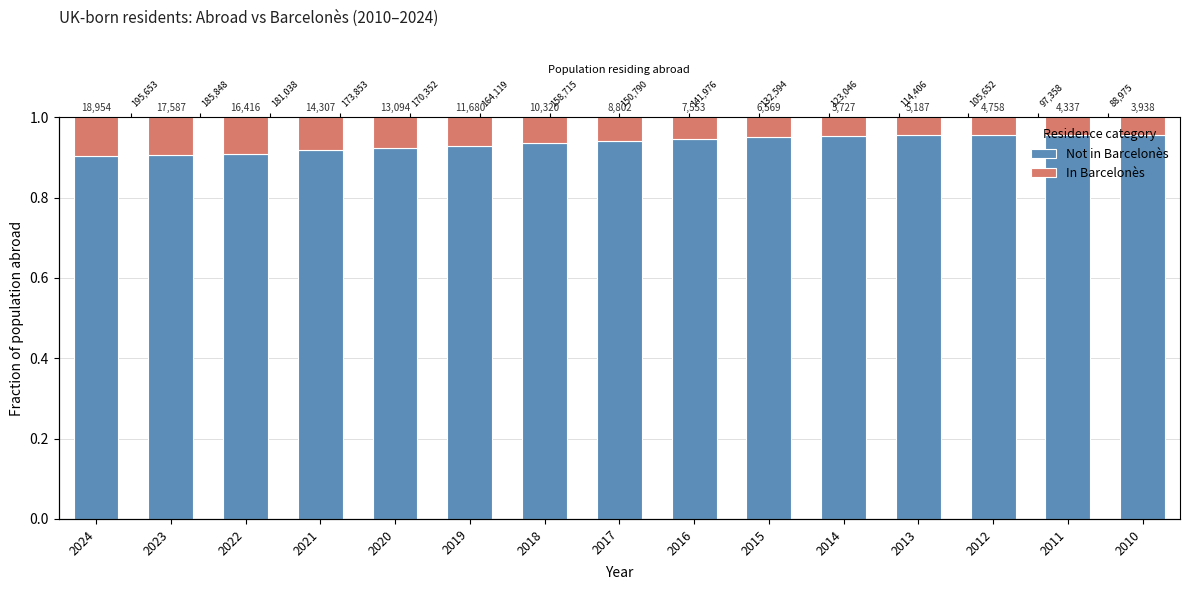

List the labels in order of In Barcelonès value, largest first.

2024, 2023, 2022, 2021, 2020, 2019, 2018, 2017, 2016, 2015, 2014, 2013, 2012, 2011, 2010